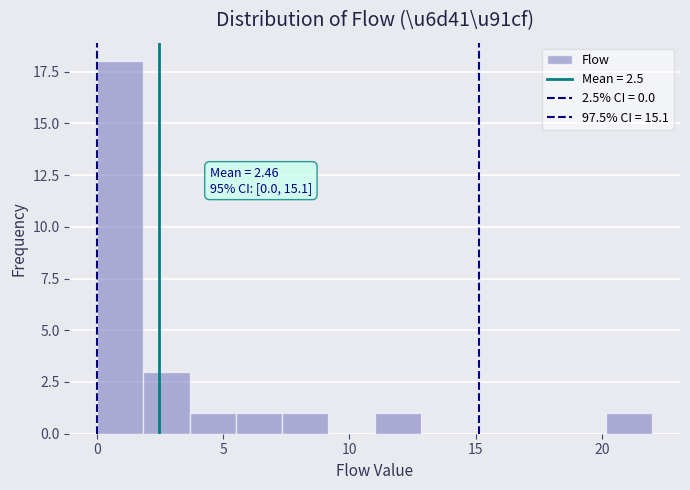

Around what value on the x-axis is the tallest bar? Give the approximate position of its centre, as read against the axis.

1.0